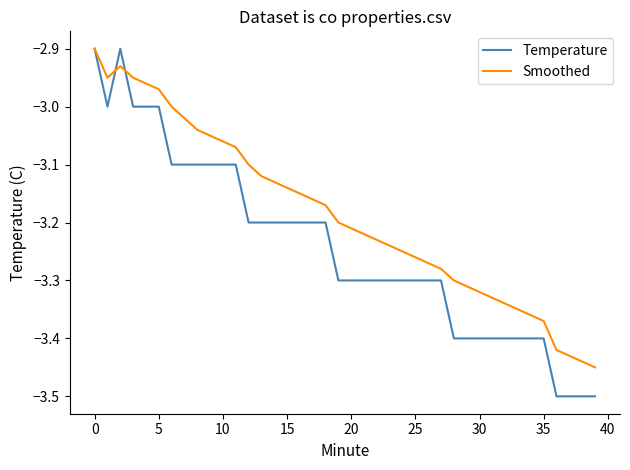

List the series in order of their overall mean, lowest first.

Temperature, Smoothed